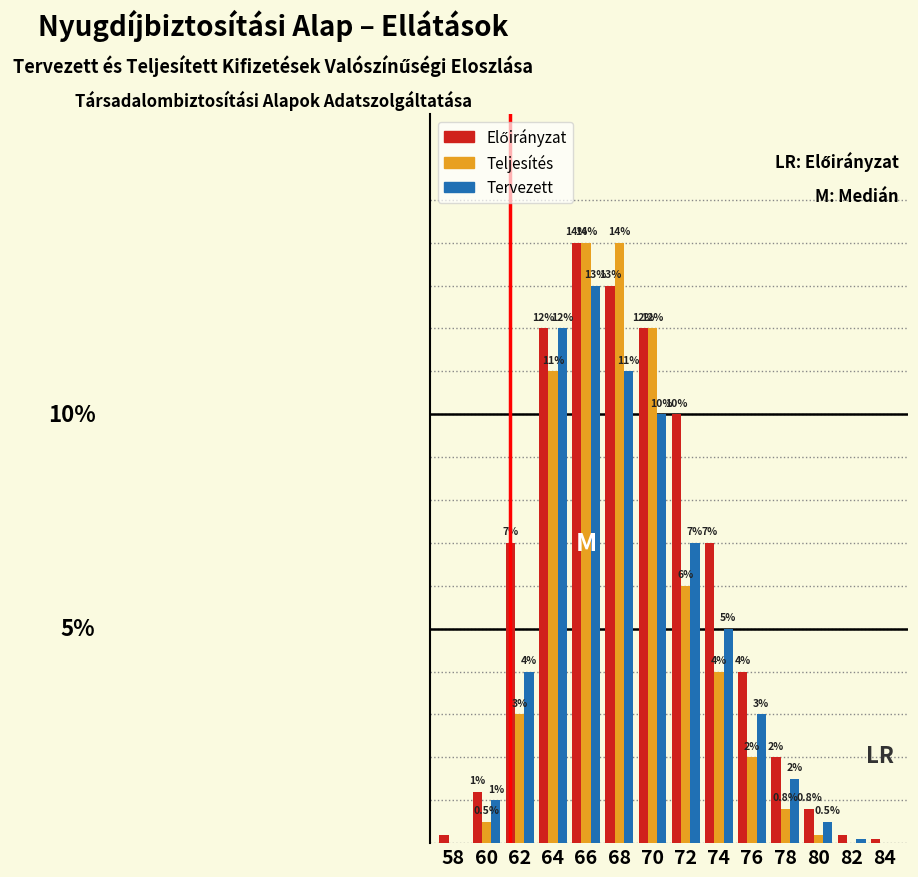

Is the value of Tervezett at 72 greater than the value of Teljesítés at 74?

Yes